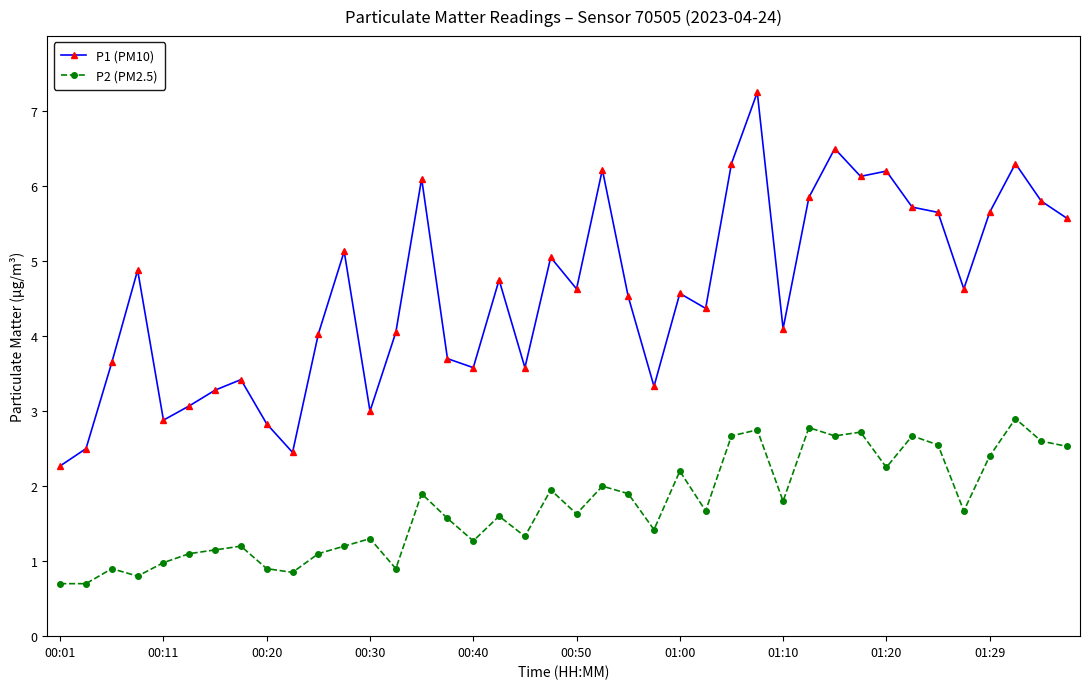

What is the sum of all P2 (PM2.5) values?

69.2